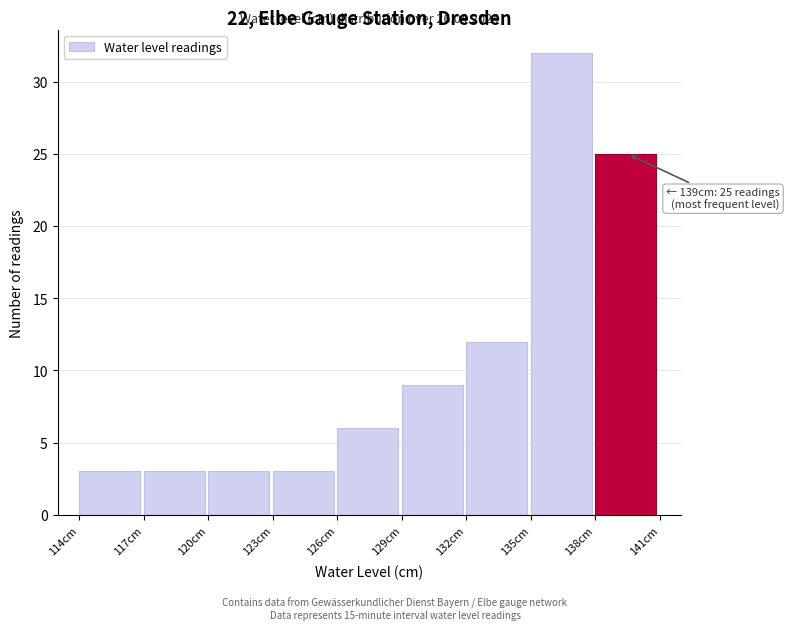

Over which range of the x-axis is the bar tallest?

135 to 138